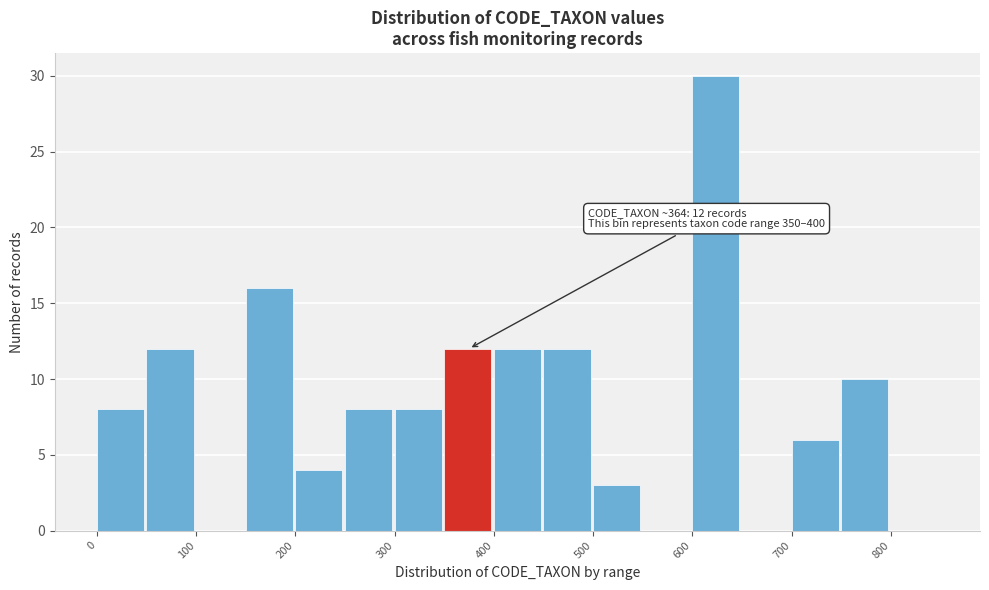

Over which range of the x-axis is the bar tallest?

600 to 650